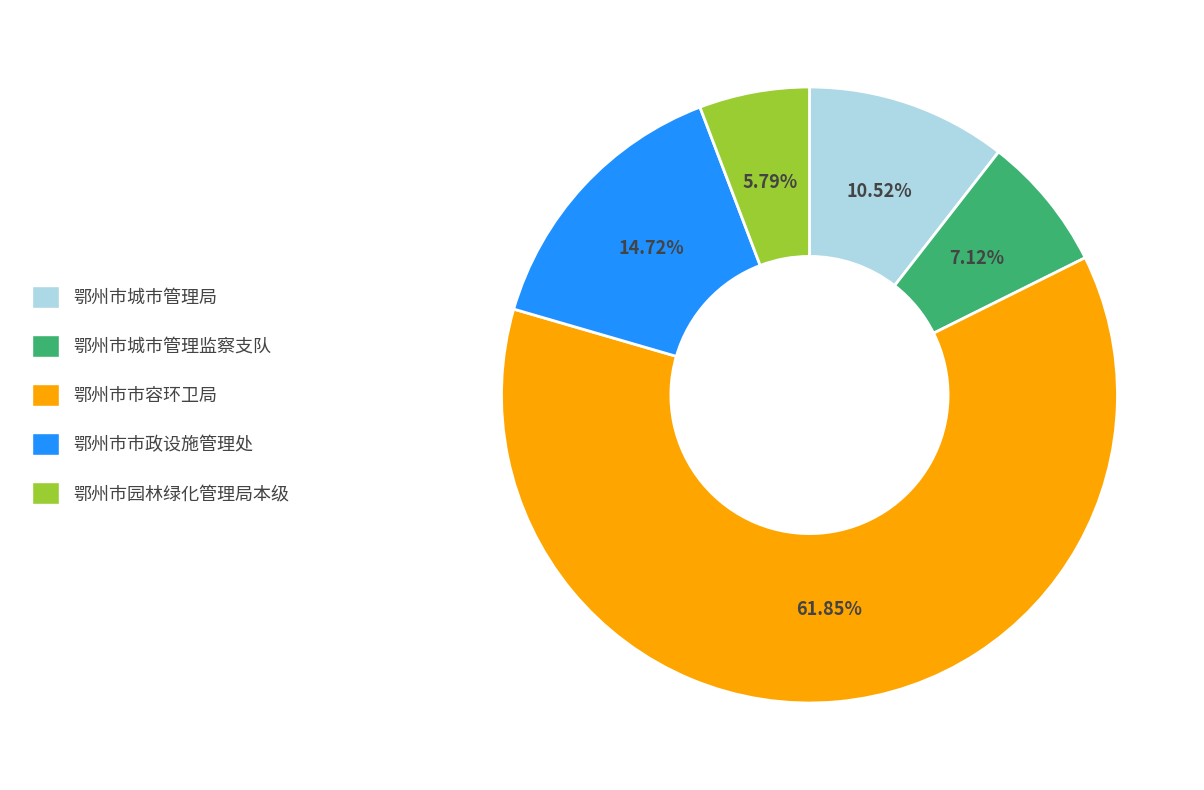

Approximately how many times larger is the value at 鄂州市园林绿化管理局本级 compared to 鄂州市市容环卫局?

0.1